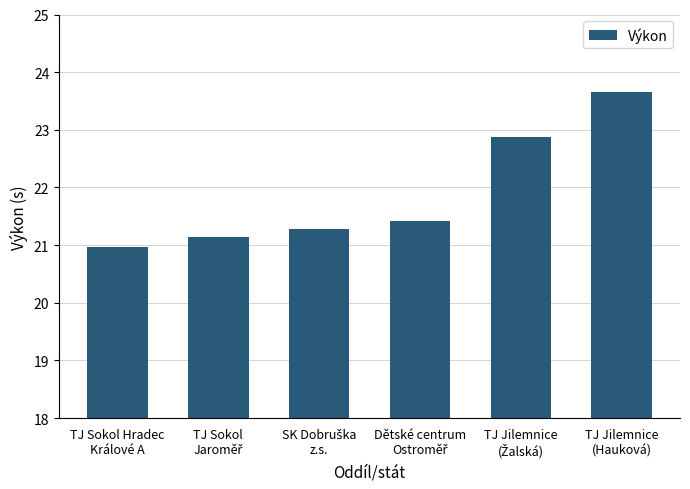

What is the minimum value shown in the chart?

21.0